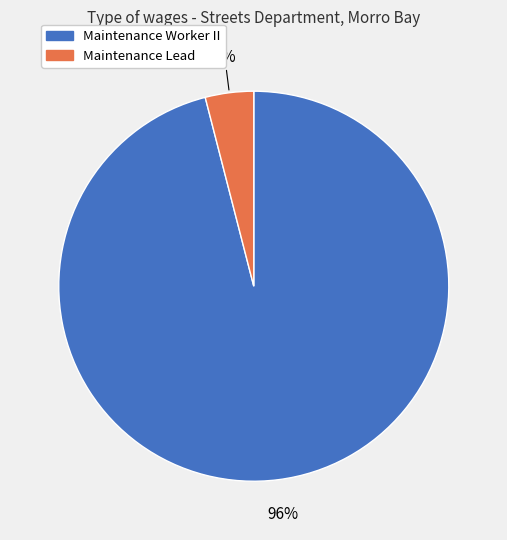

To the nearest percent, what is the difference between the Maintenance Worker II and Maintenance Lead slice percentages?

92%